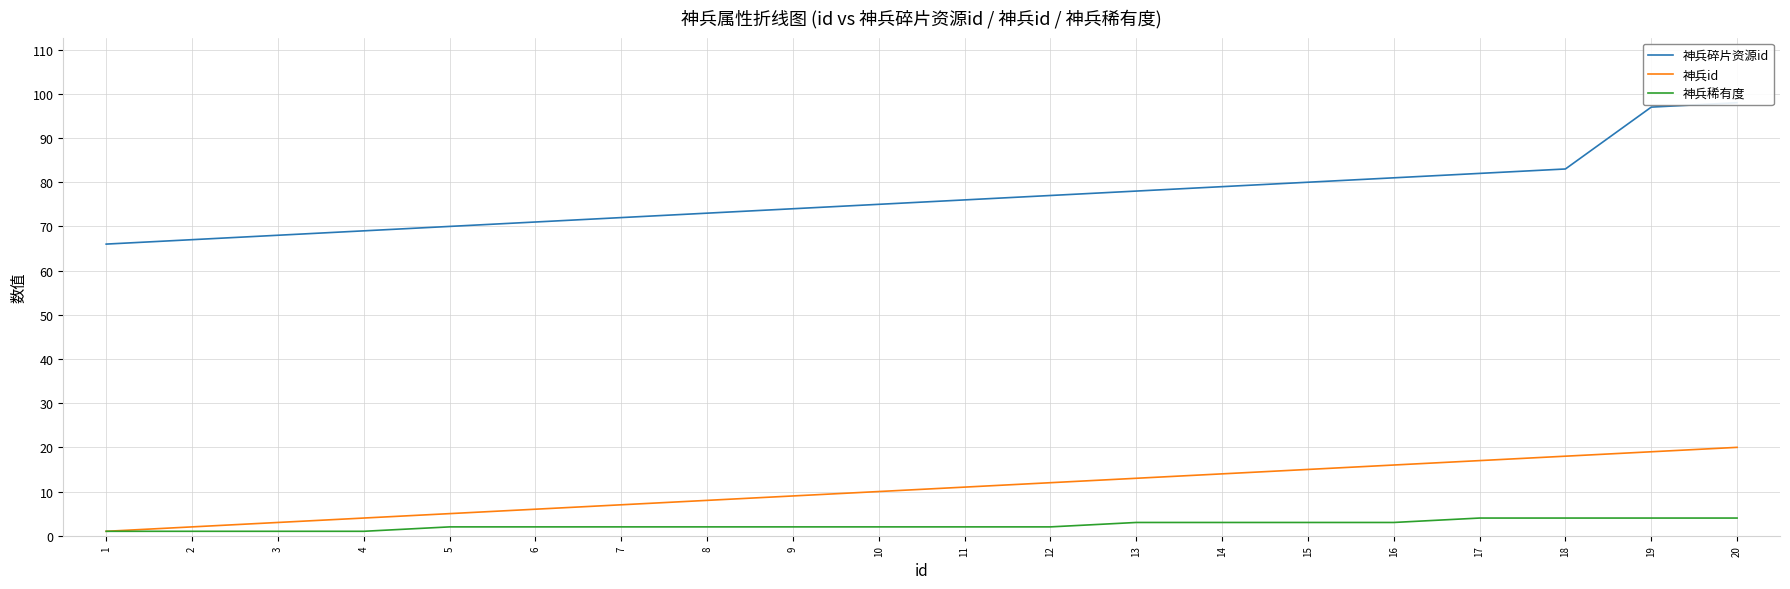

Is the value of 神兵id at 9 greater than the value of 神兵稀有度 at 4?

Yes